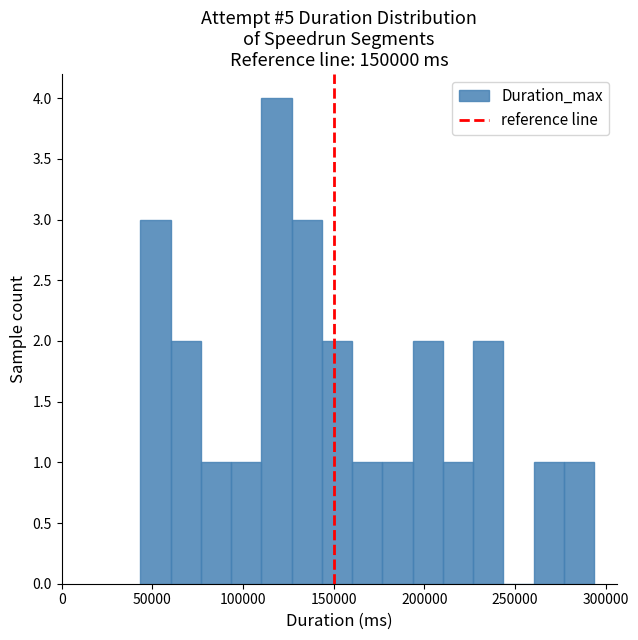

Read against the x-axis, roughly where is the centre of the tallest bar?

120000